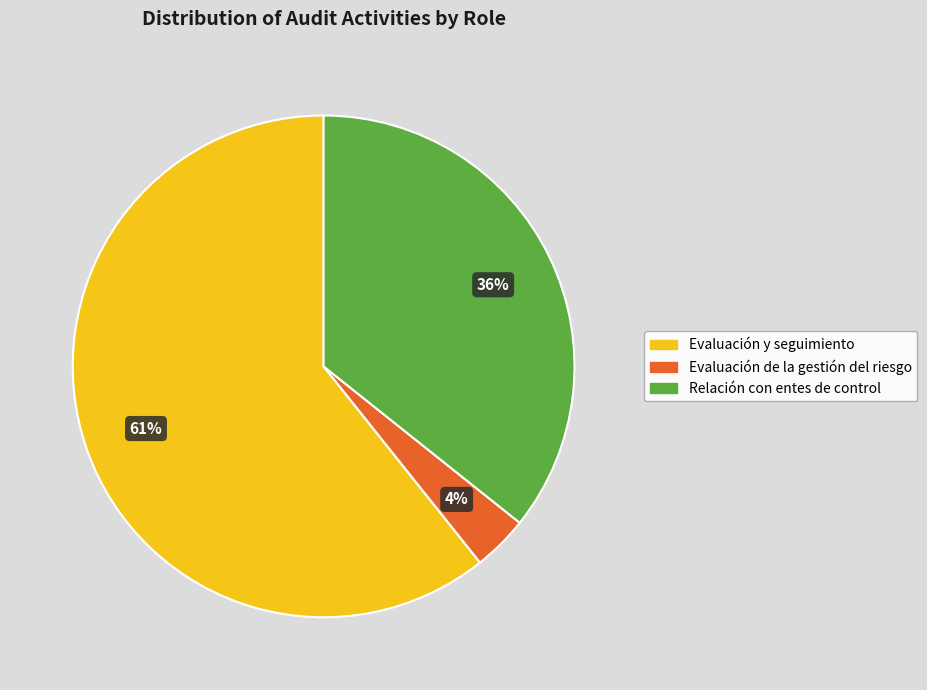

To the nearest percent, what portion does Relación con entes de control represent?

36%